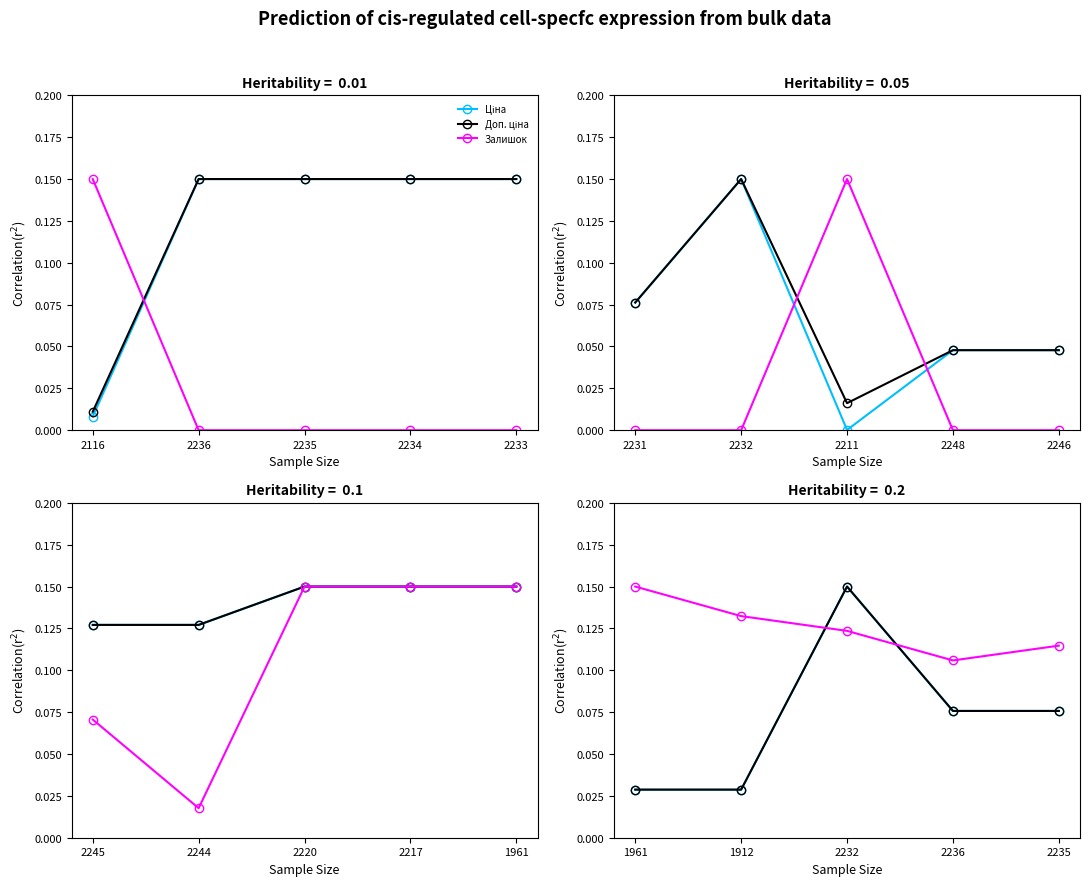

How many interior local peaks does the Ціна series have?

1